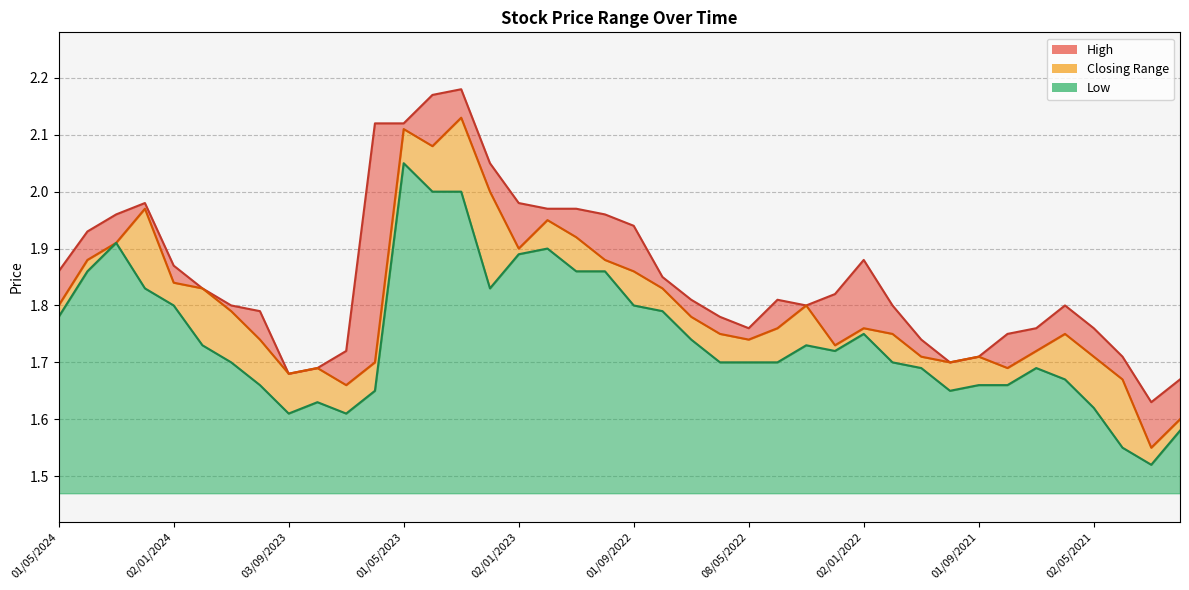

What is the difference between the Low values at 01/11/2022 and 03/04/2022?

0.2